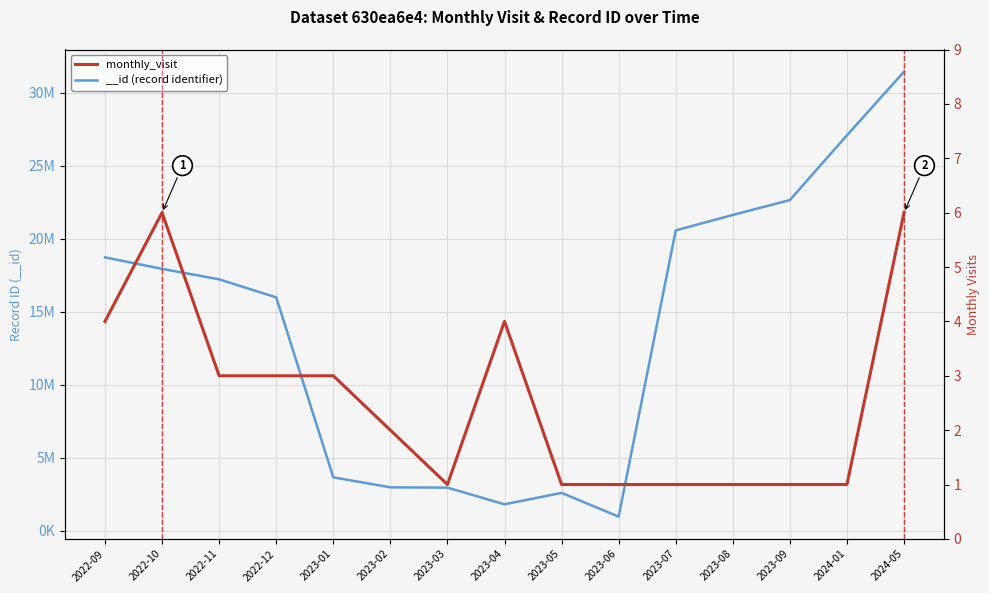

Read the value at 2023-02.

2